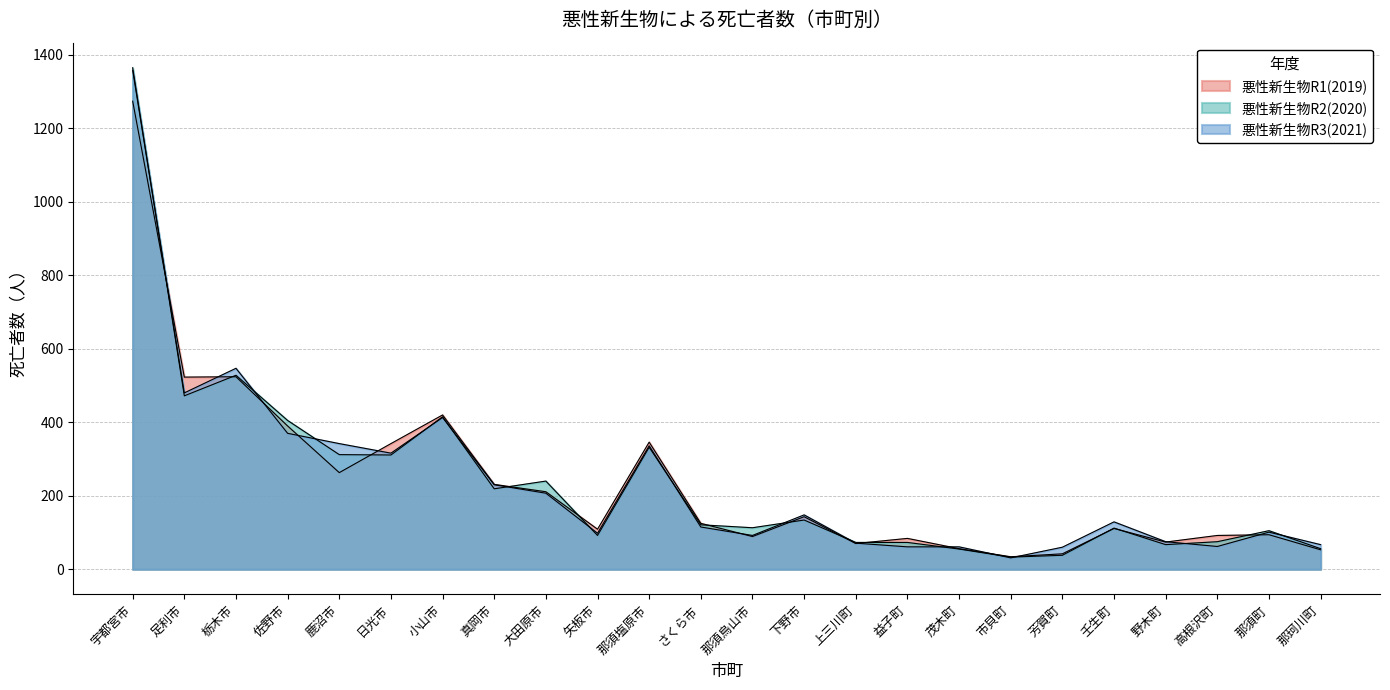

True or false: 悪性新生物R3(2021) and 悪性新生物R2(2020) intersect in this chart.

True